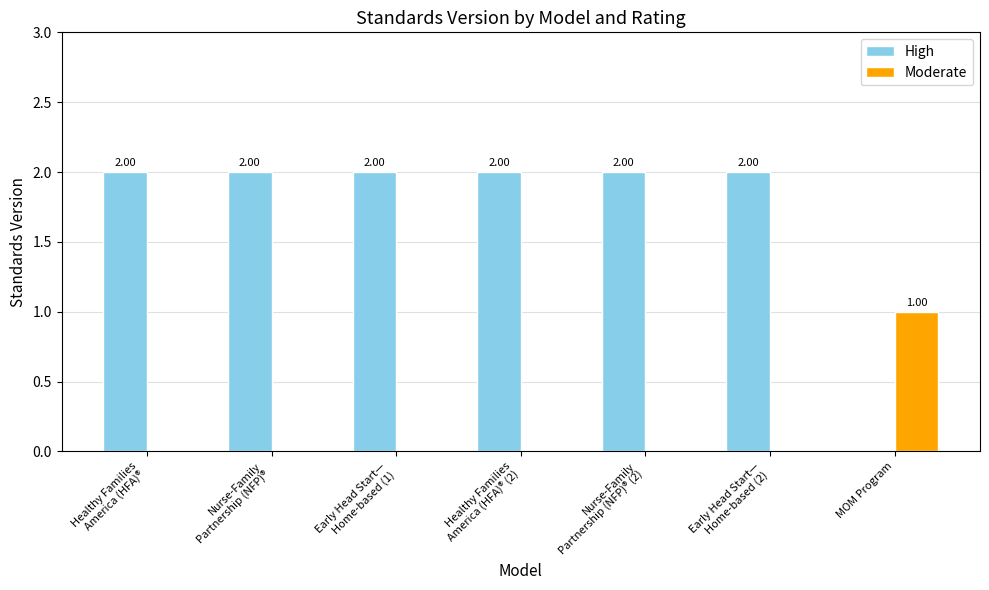

Which category has the highest value in the Moderate series?

MOM Program